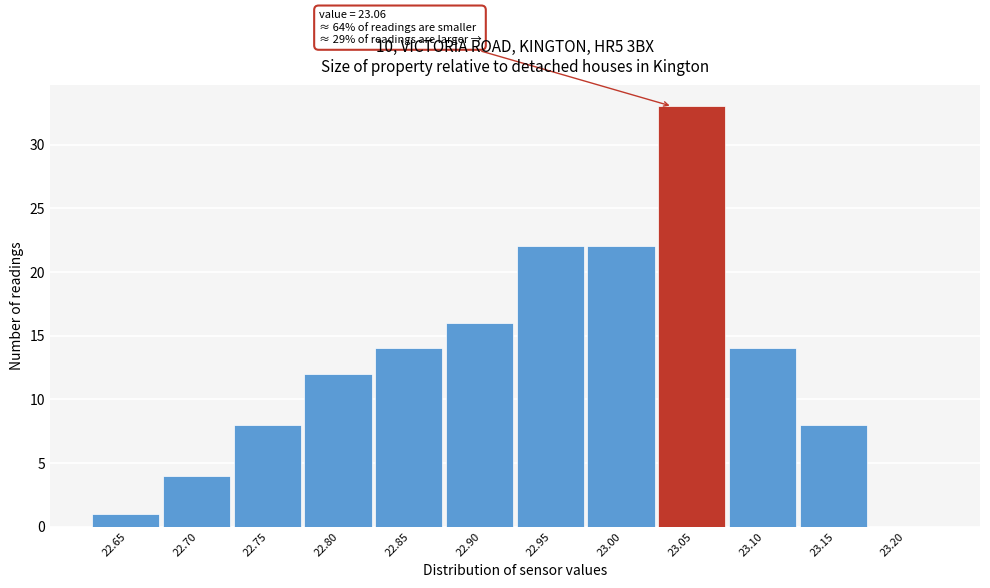

Reading left to right, transcribe all the data shown in this chart.

22.65=1	22.70=4	22.75=8	22.80=12	22.85=14	22.90=16	22.95=22	23.00=22	23.05=33	23.10=14	23.15=8	23.20=0